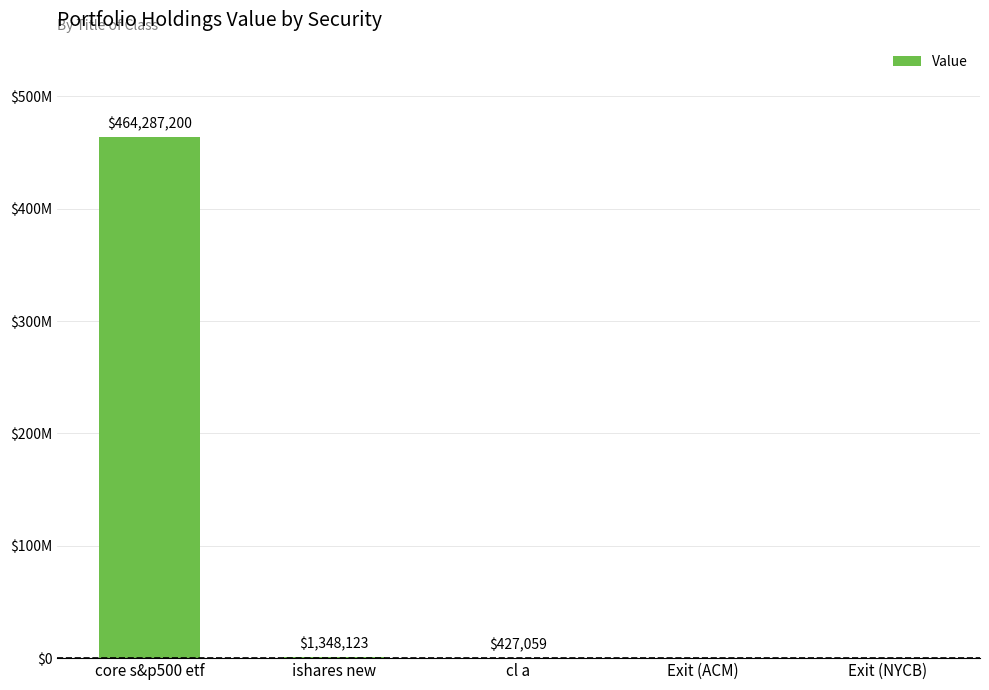

What is the sum of the values at ishares new and cl a?

1775182